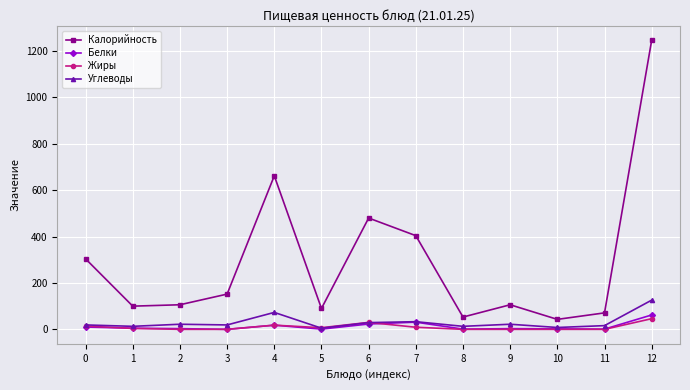

How many interior local peaks does the Калорийность series have?

3